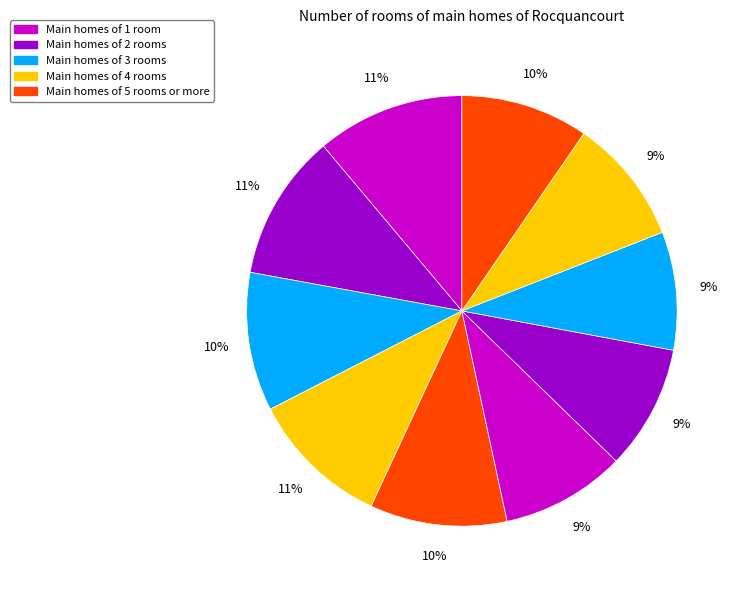

How many slices are in this pie chart?

10